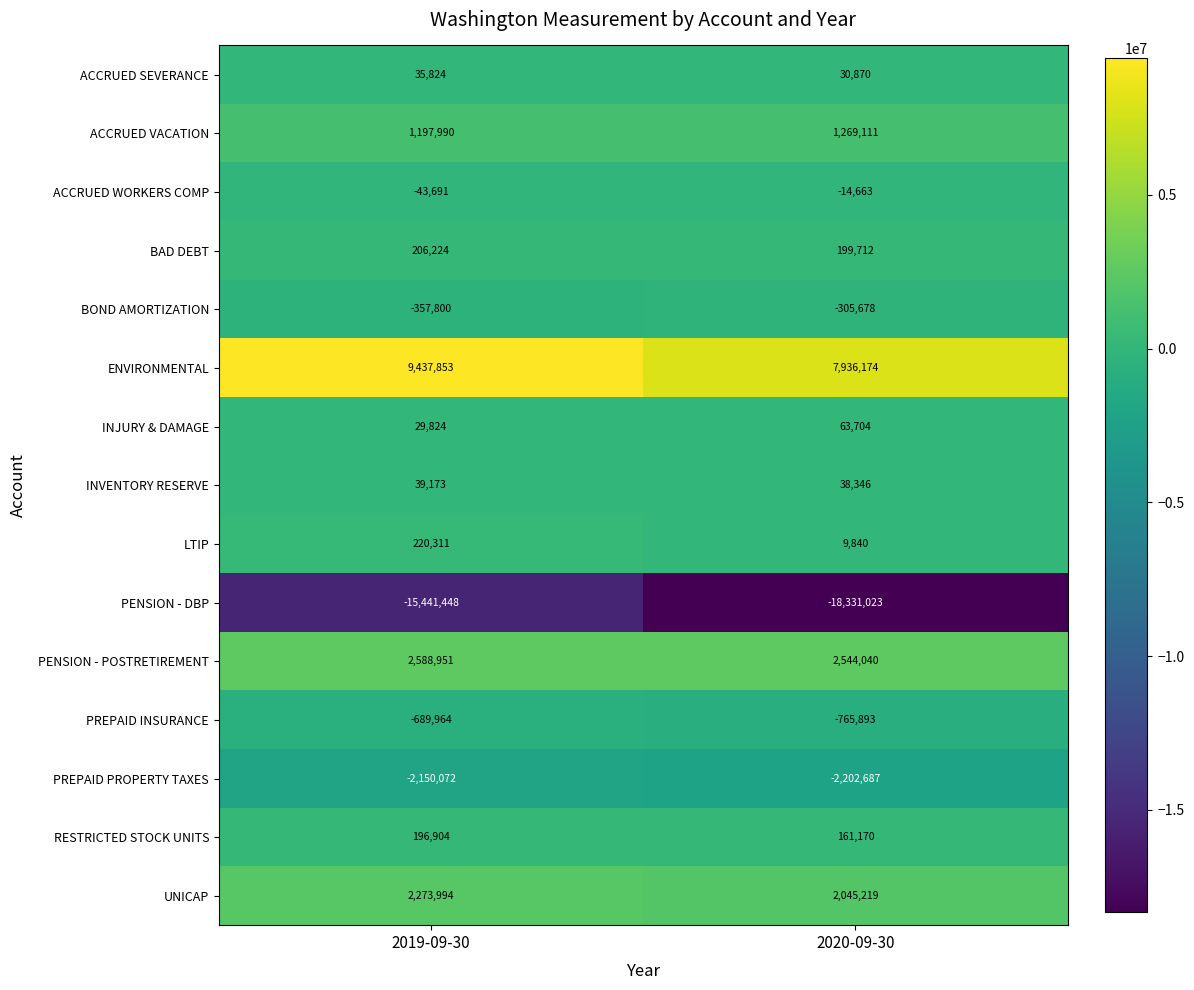

What is the sum of all PREPAID PROPERTY TAXES values?

-4352759